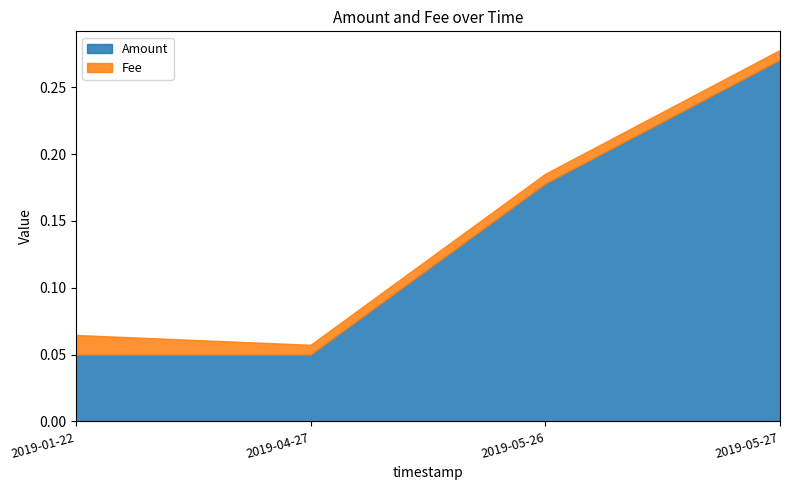

Which series changed the most between 2019-04-27 and 2019-05-26?

Amount